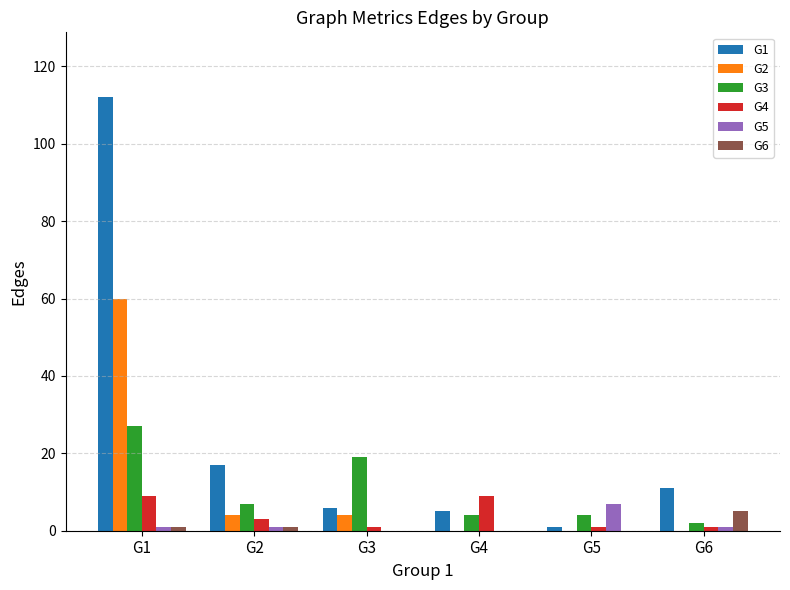

Which label corresponds to the largest value in the chart?

G1